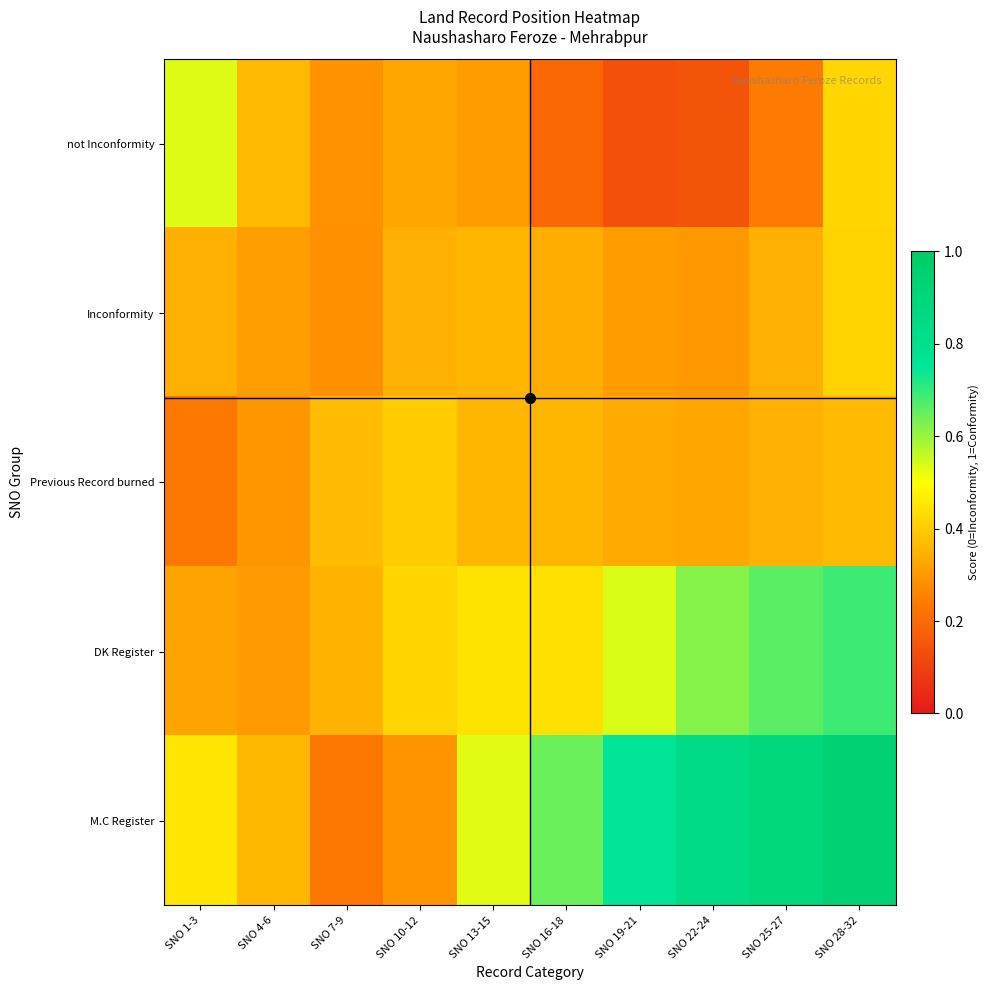

Which series has the largest range (max minus min)?

M.C Register